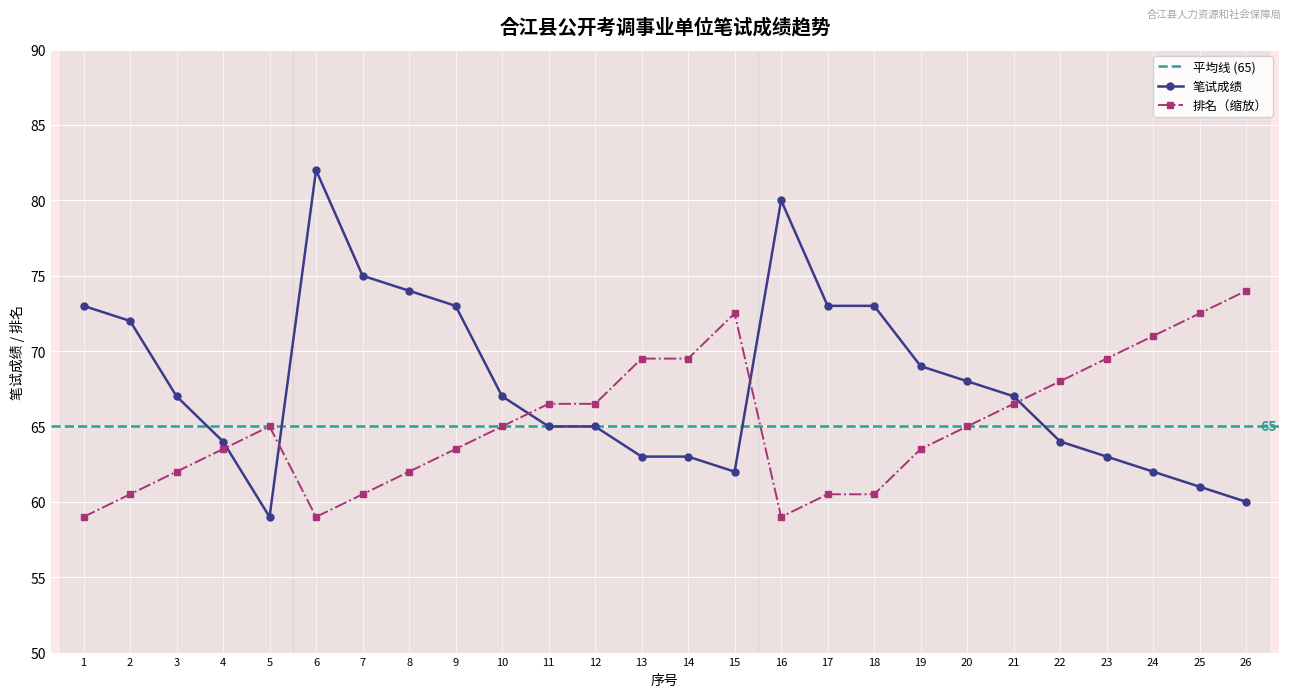

How many times do 排名 and 笔试成绩 cross each other?

5